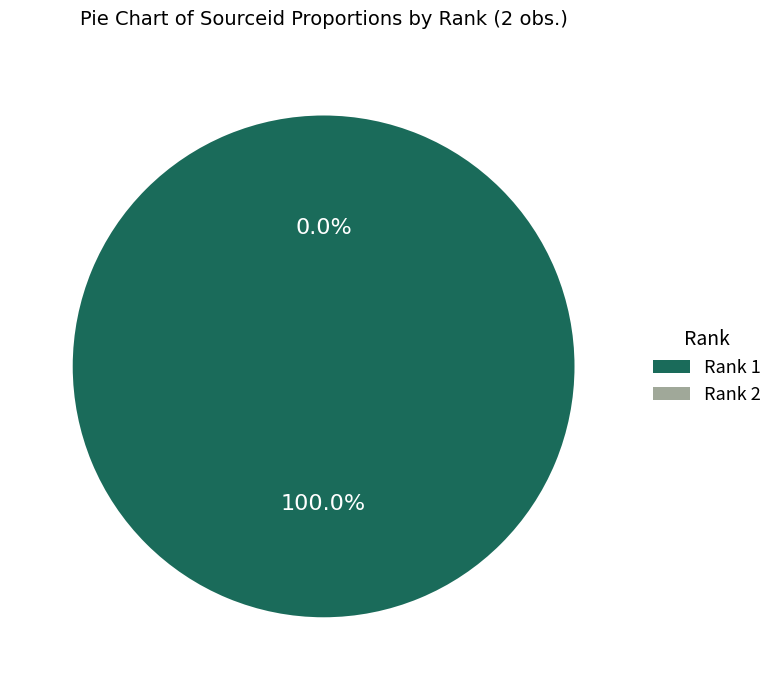

True or false: 1 accounts for 93% of the total.

False